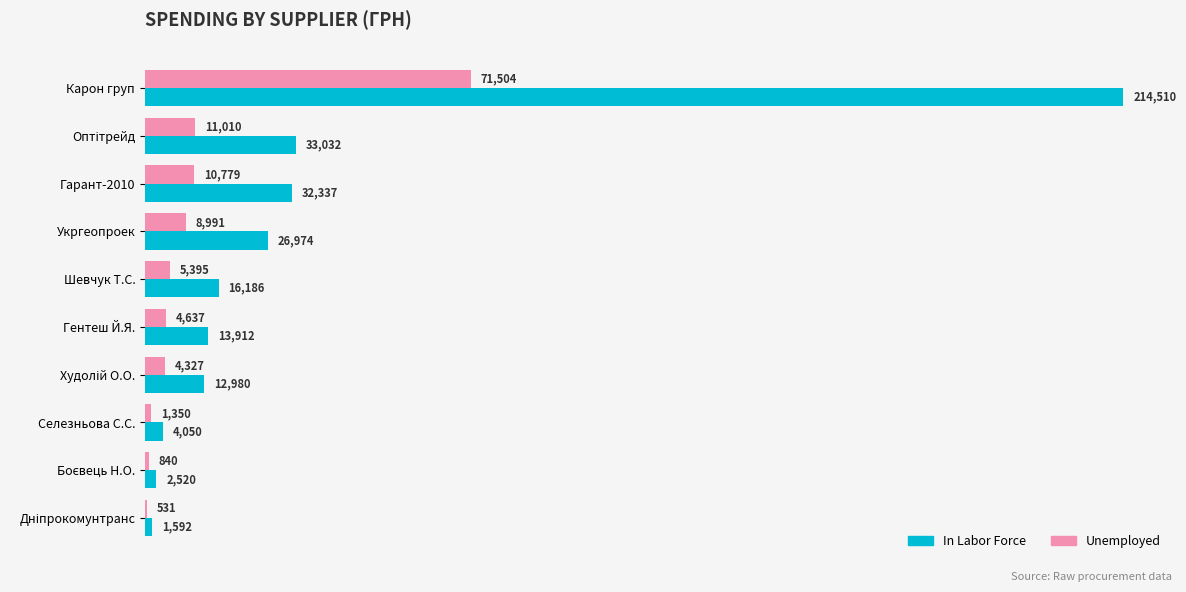

Which label corresponds to the largest value in the chart?

Карон груп